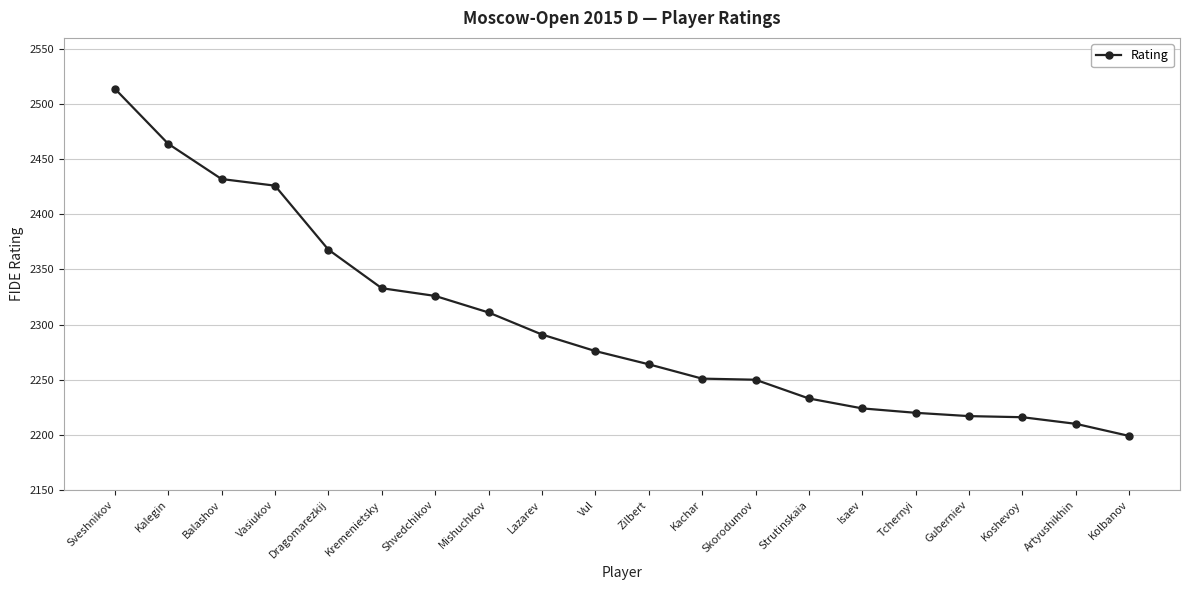

True or false: the data shows 2276 at Vul.

True